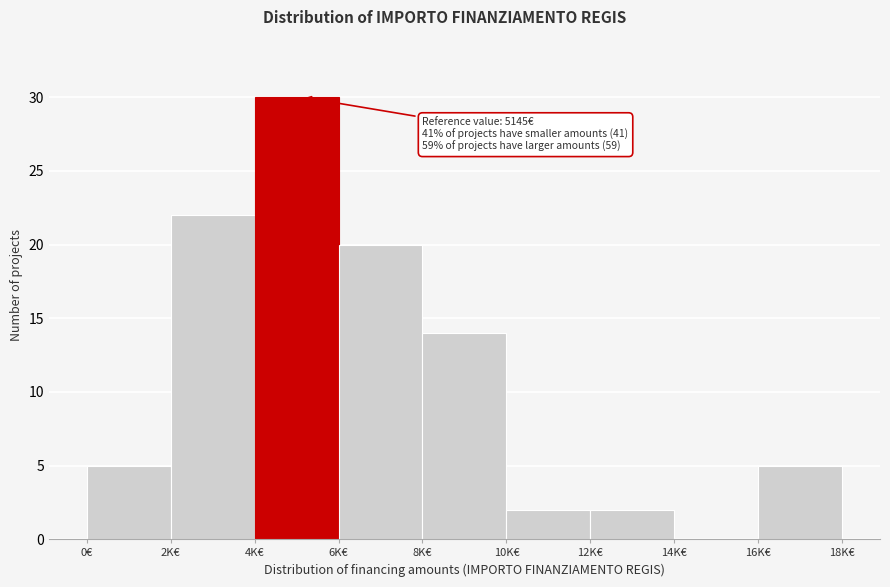

Reading left to right, list all the values displayed in this chart.

0€=5	2K€=22	4K€=30	6K€=20	8K€=14	10K€=2	12K€=2	14K€=0	16K€=5